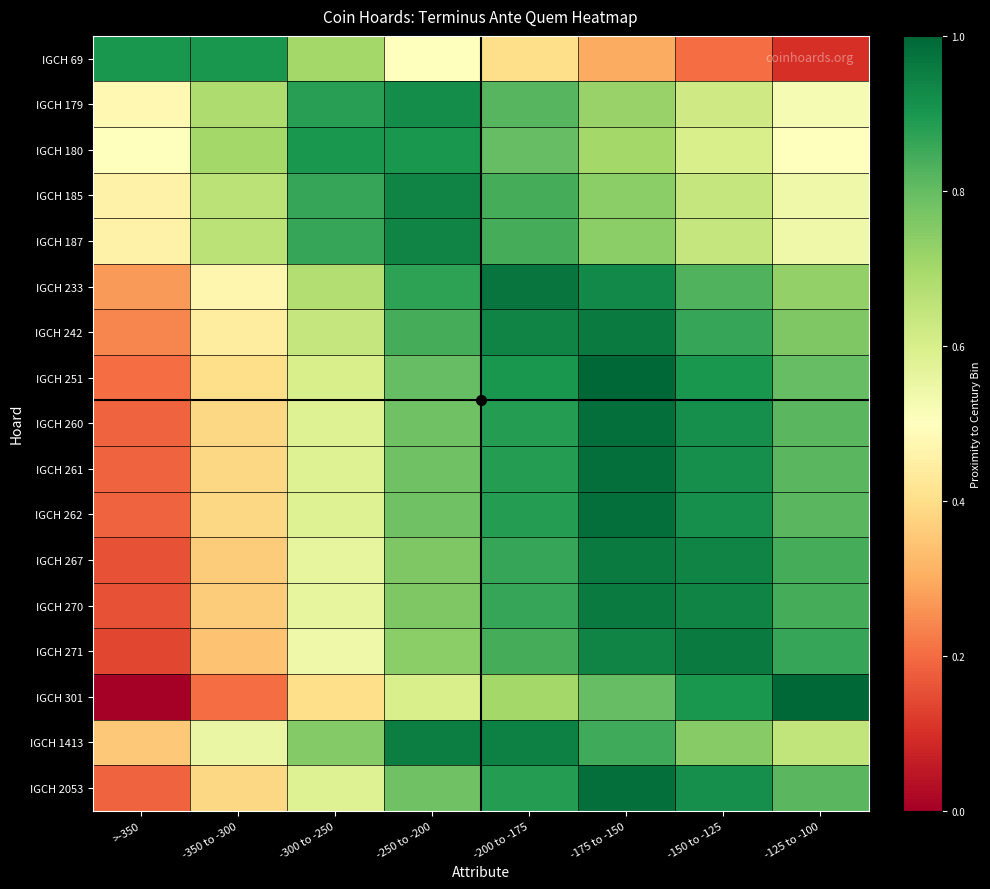

Between >-350 and -175 to -150, which is larger?

>-350